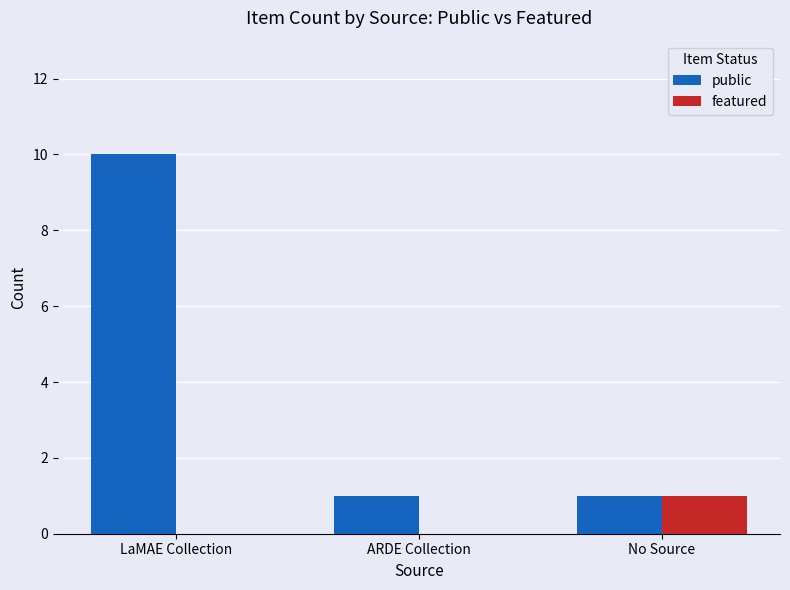

What is the approximate value of public at No Source?

1